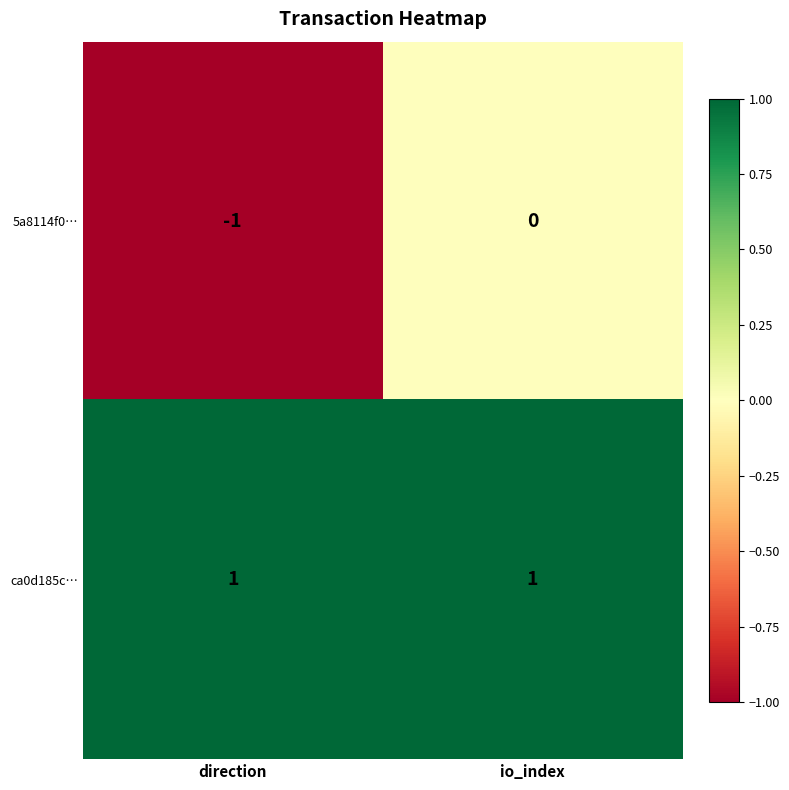

Between direction and io_index, which series saw the biggest shift?

5a8114f0…